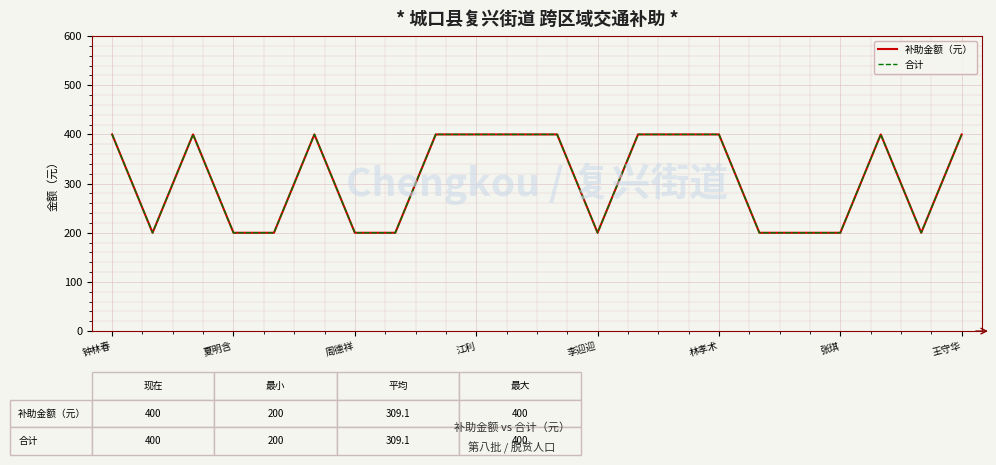

Does the chart have visible grid lines?

Yes